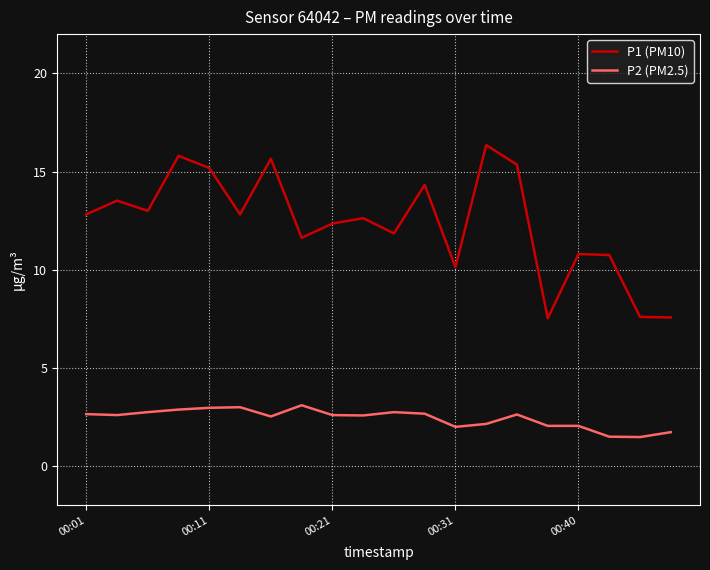

What is the highest value of the P1 (PM10) series?

16.4